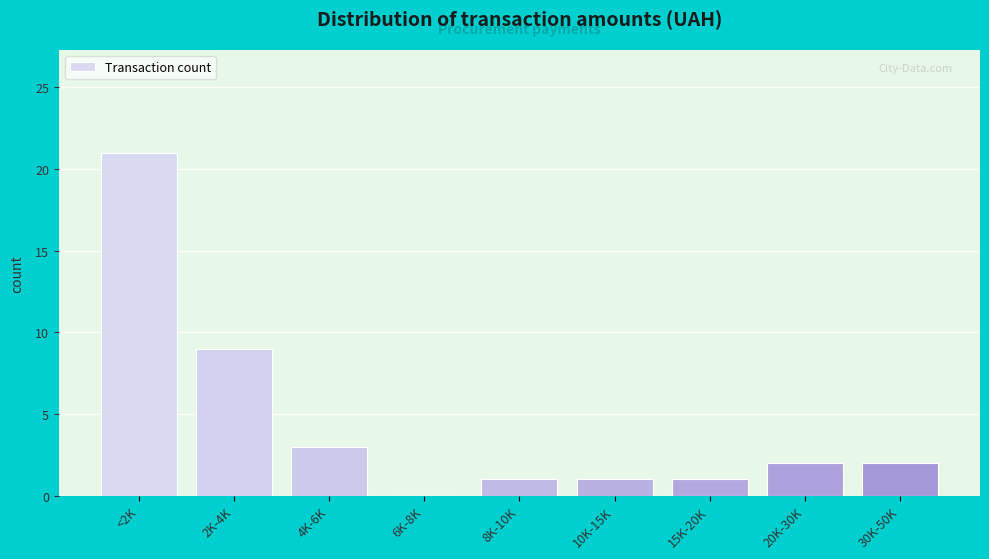

Reading left to right, what are all the values shown in this chart?

<2K=21	2K-4K=9	4K-6K=3	6K-8K=0	8K-10K=1	10K-15K=1	15K-20K=1	20K-30K=2	30K-50K=2